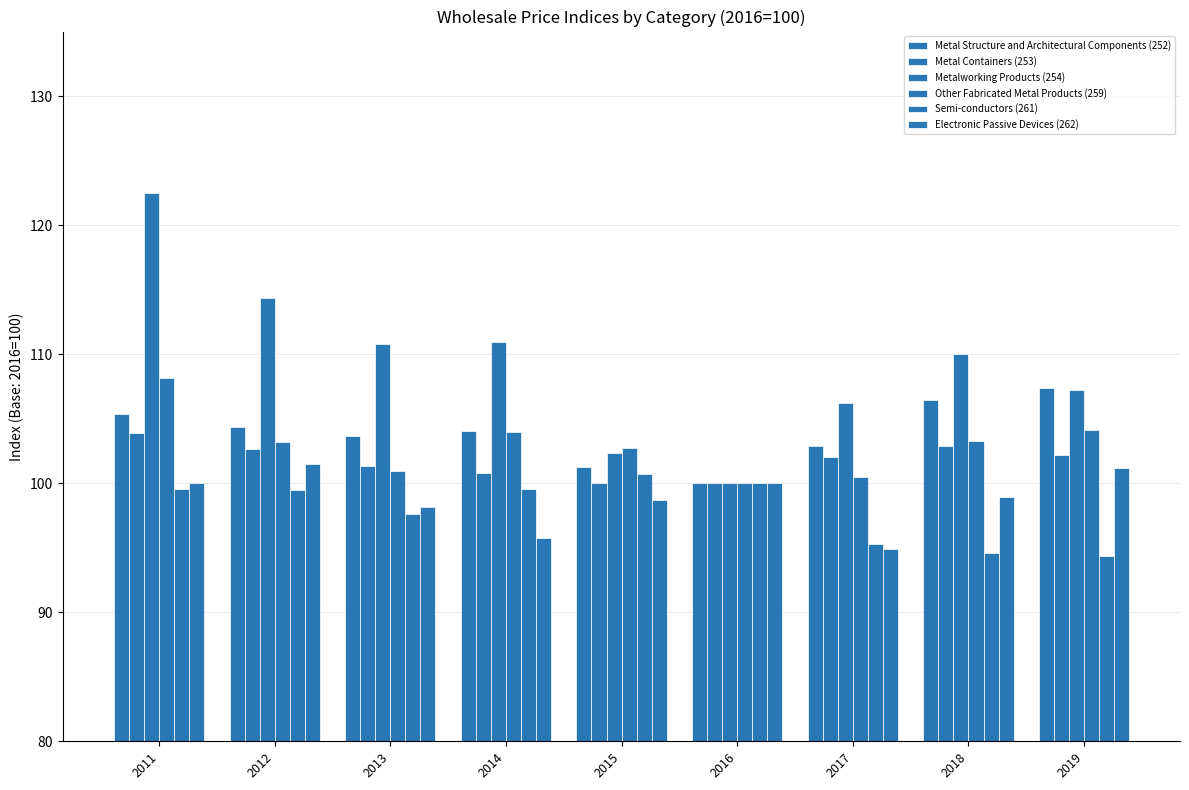

True or false: Metal Structure and Architectural Components (252) has a value of 107.4 at 2019.

True